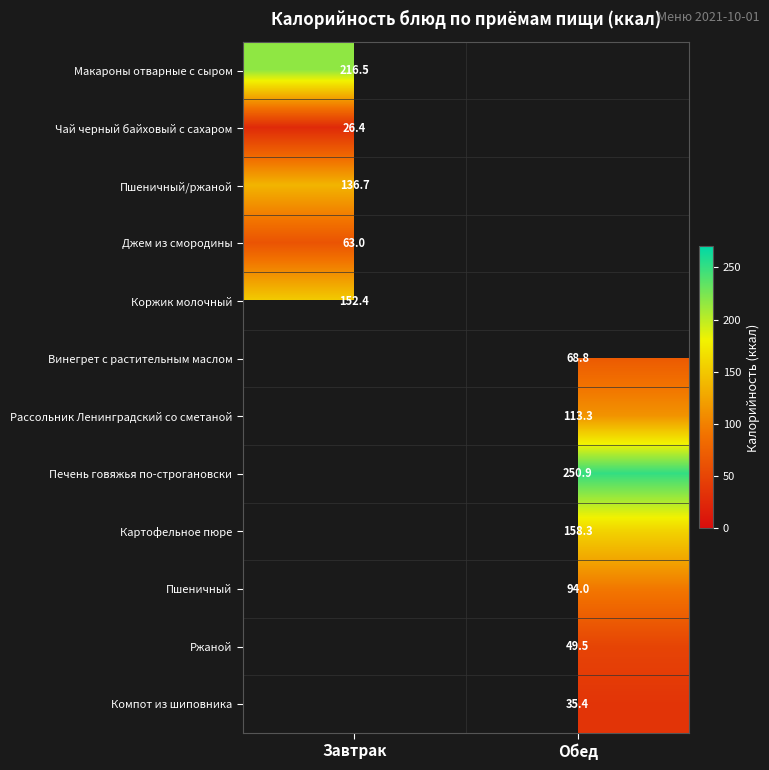

The Печень говяжья по-строгановски series shows 250.9 at Обед. True or false?

True